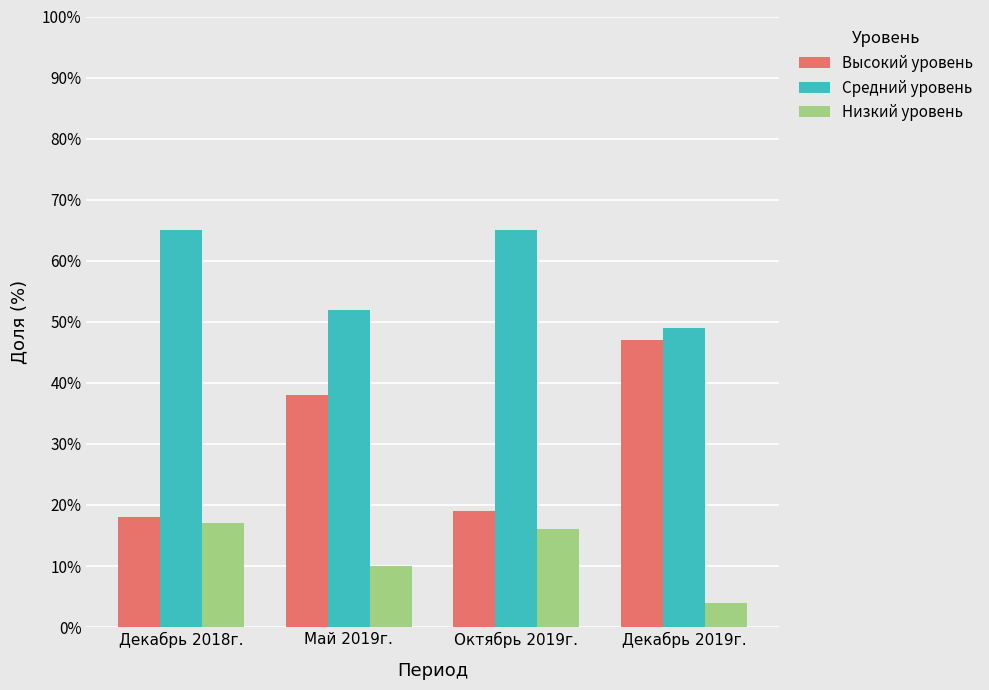

Are the bars grouped side by side (vs. stacked)?

Yes